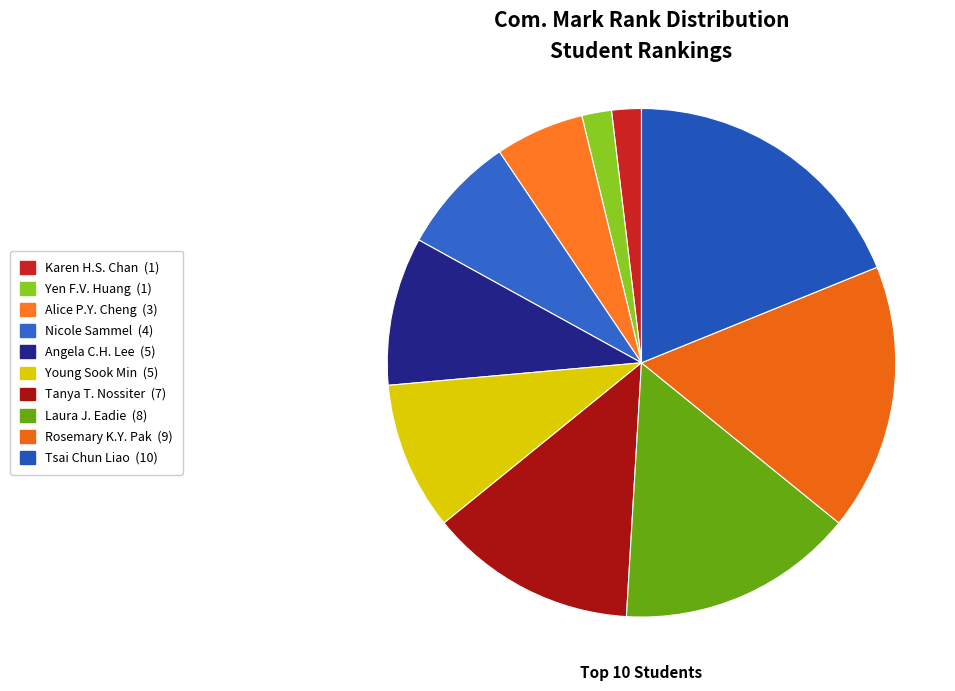

Count the number of slices in the pie.

10